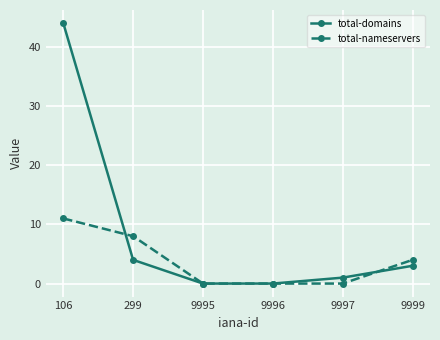

Reading left to right, what are all the values shown in this chart?

total-domains: 44	4	0	0	1	3
total-nameservers: 11	8	0	0	0	4